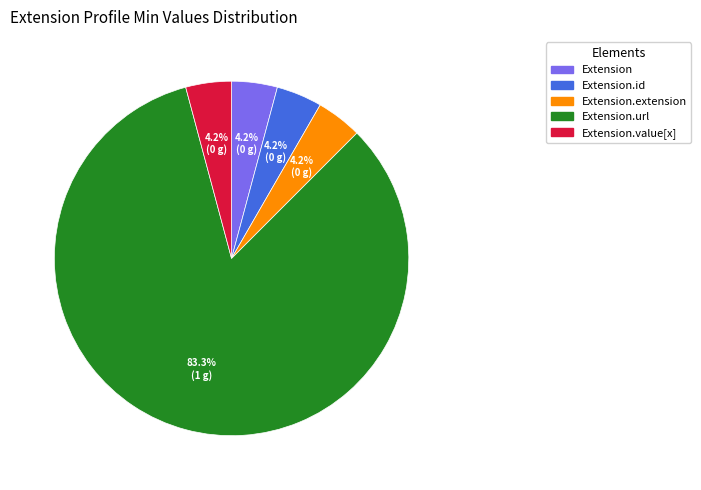

Is there any slice that represents more than half of the pie?

Yes